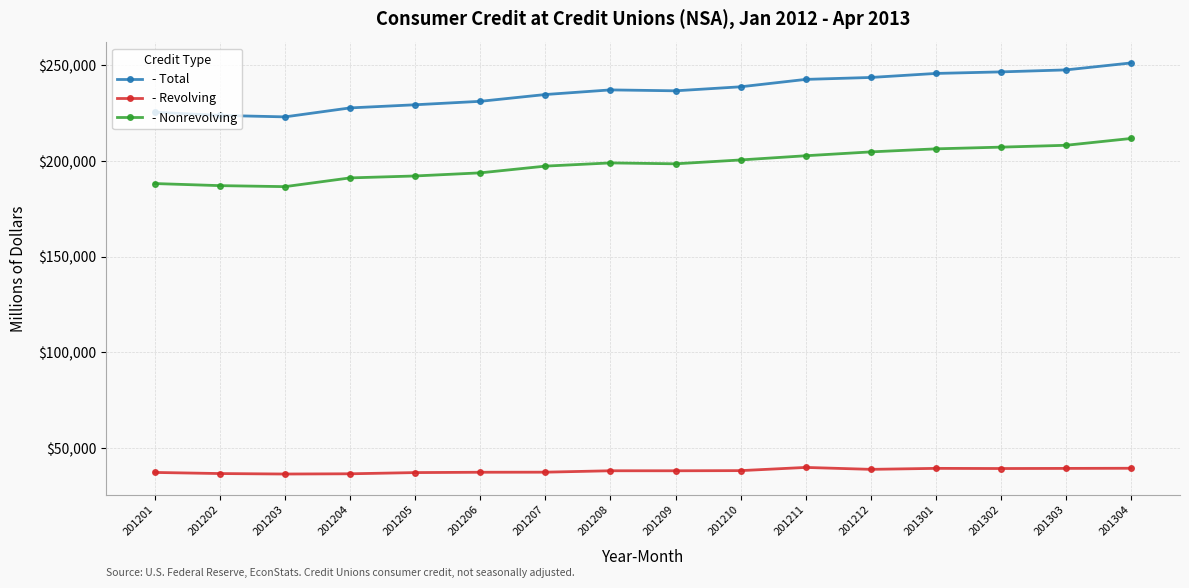

What are all the series names shown in the legend?

- Total, - Revolving, - Nonrevolving